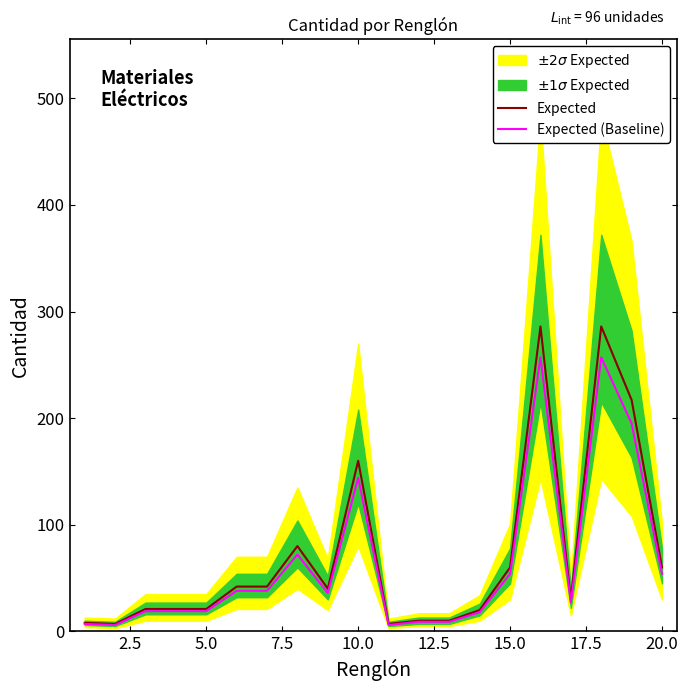

What is the highest value of the Expected (Baseline) series?

257